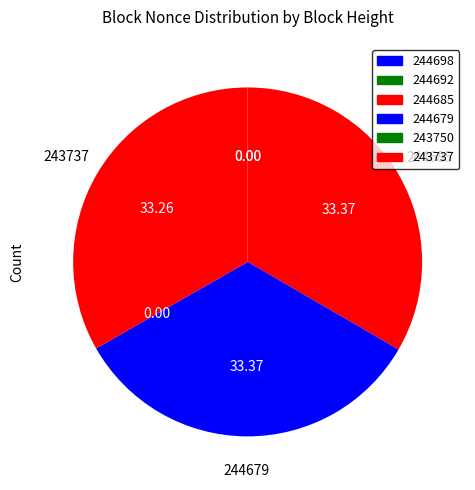

What percentage is the 244679 slice, to the nearest percent?

33%